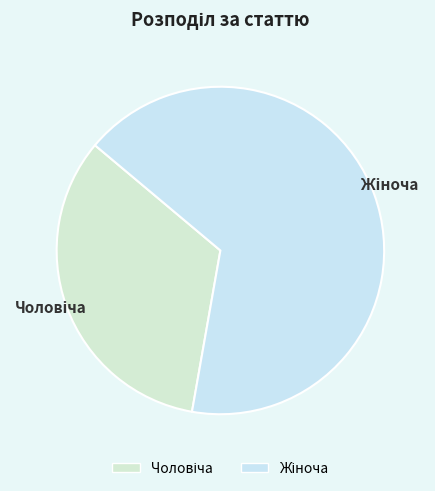

How many slices are in this pie chart?

2